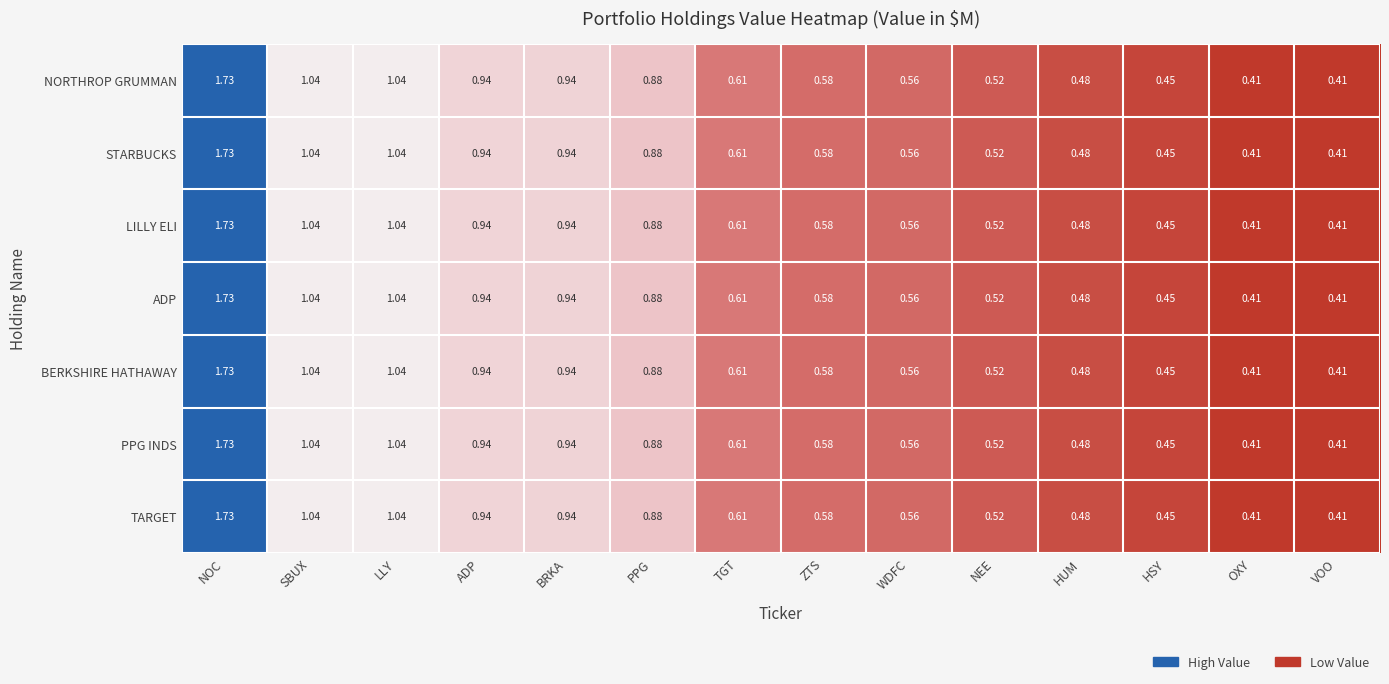

At which label does BERKSHIRE HATHAWAY reach its peak?

NOC